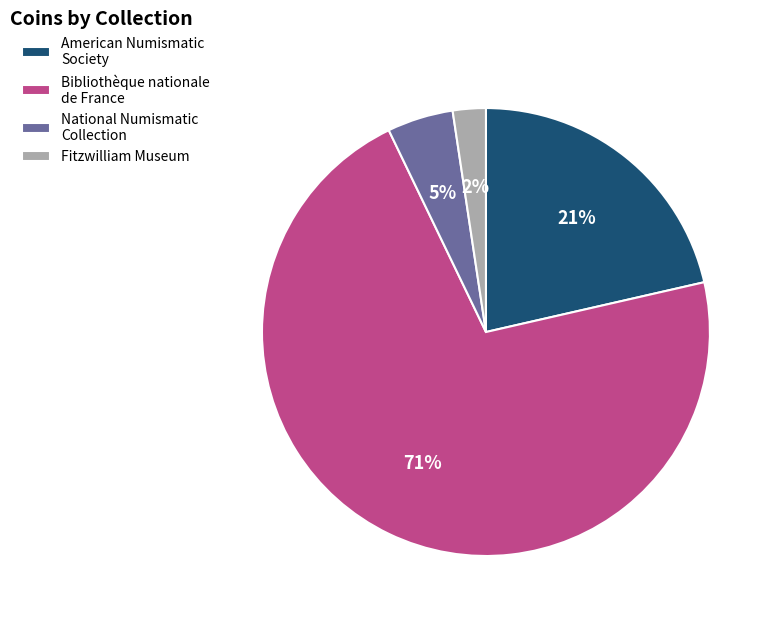

Rank the categories by value from lowest to highest.

Fitzwilliam Museum, National Numismatic Collection, American Numismatic Society, Bibliothèque nationale de France